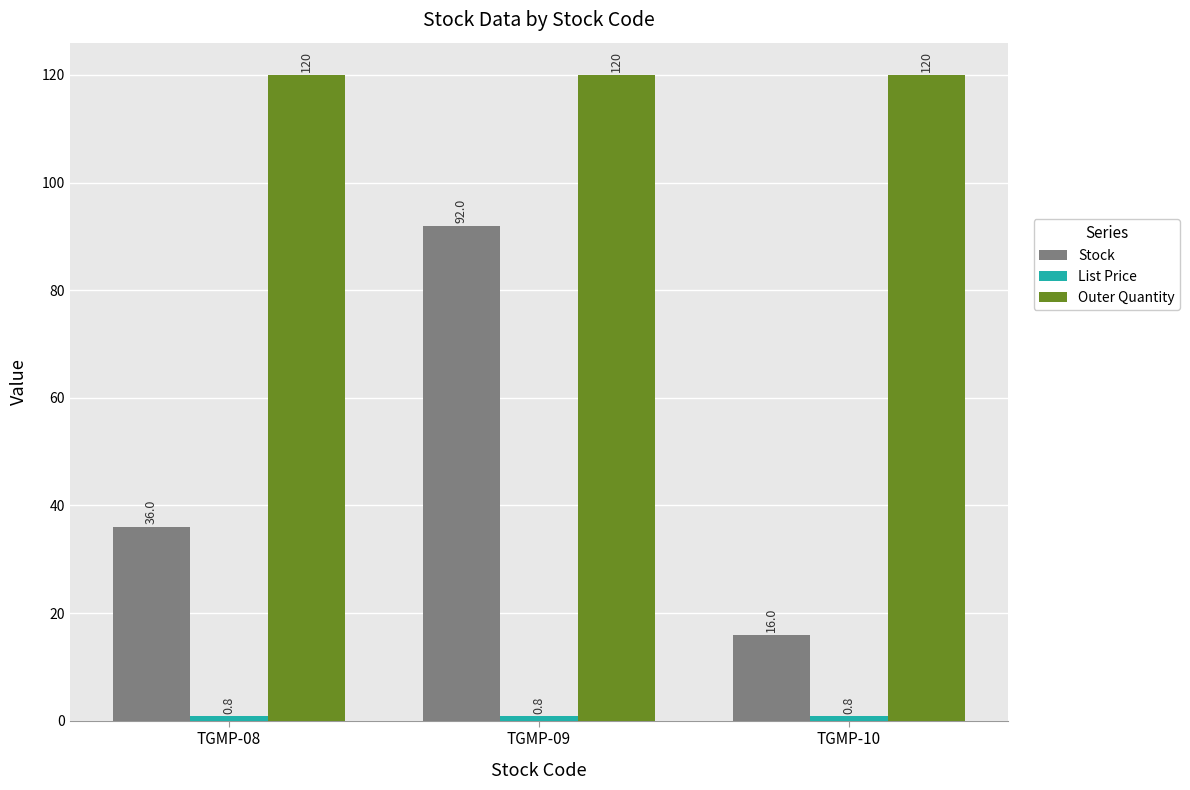

What is the difference between the second highest and minimum values in the Stock series?

20.0